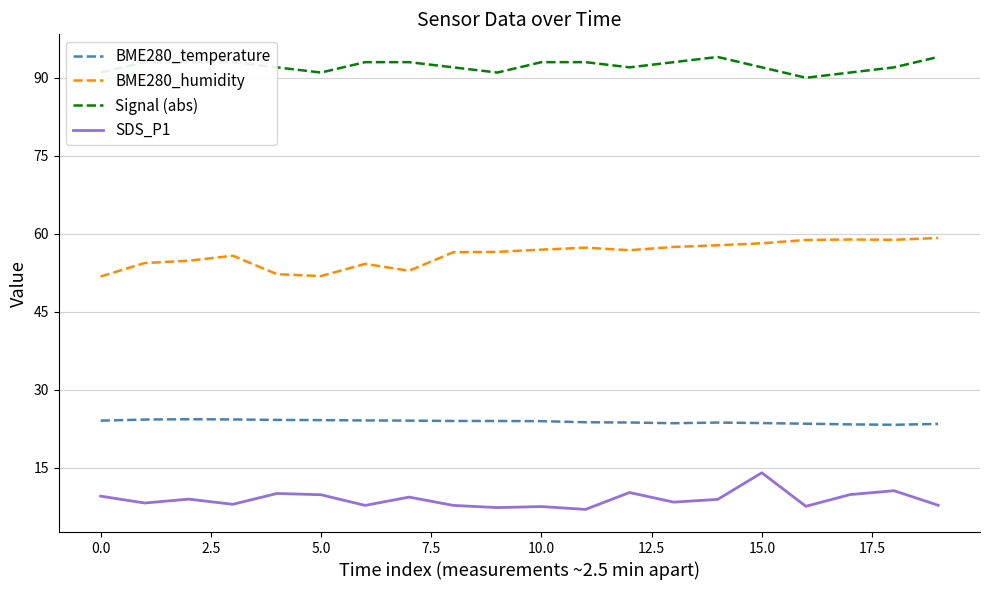

True or false: BME280_temperature and BME280_humidity intersect in this chart.

False